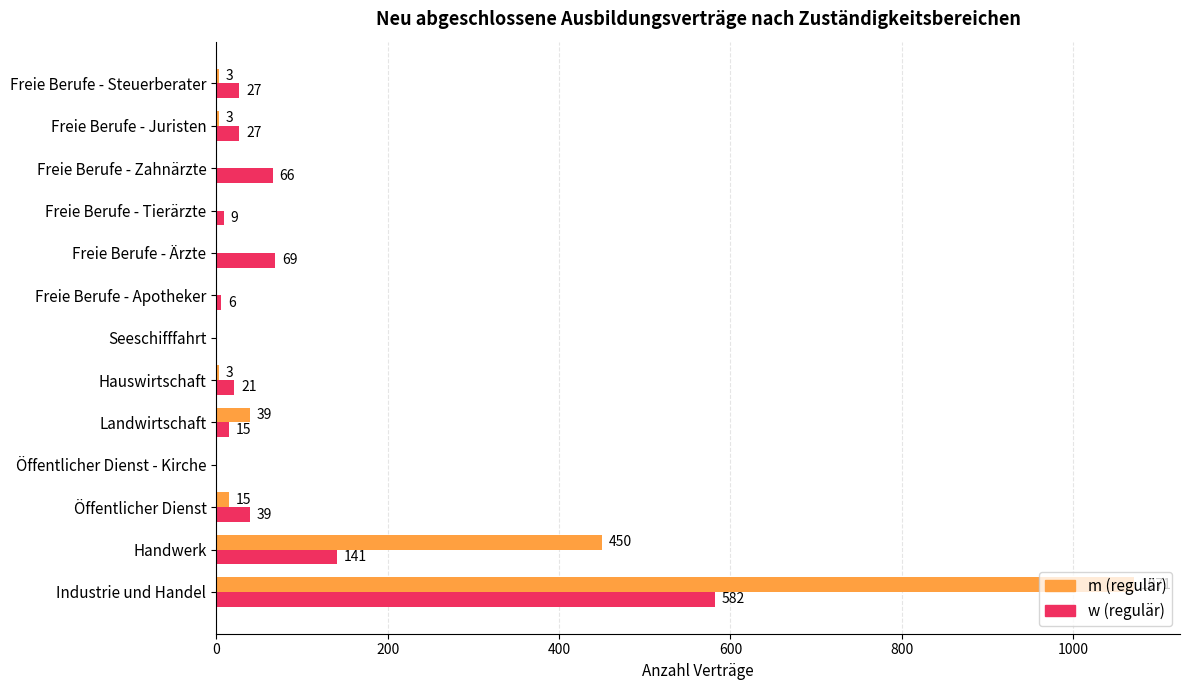

What are all the series names shown in the legend?

m (regulär), w (regulär)